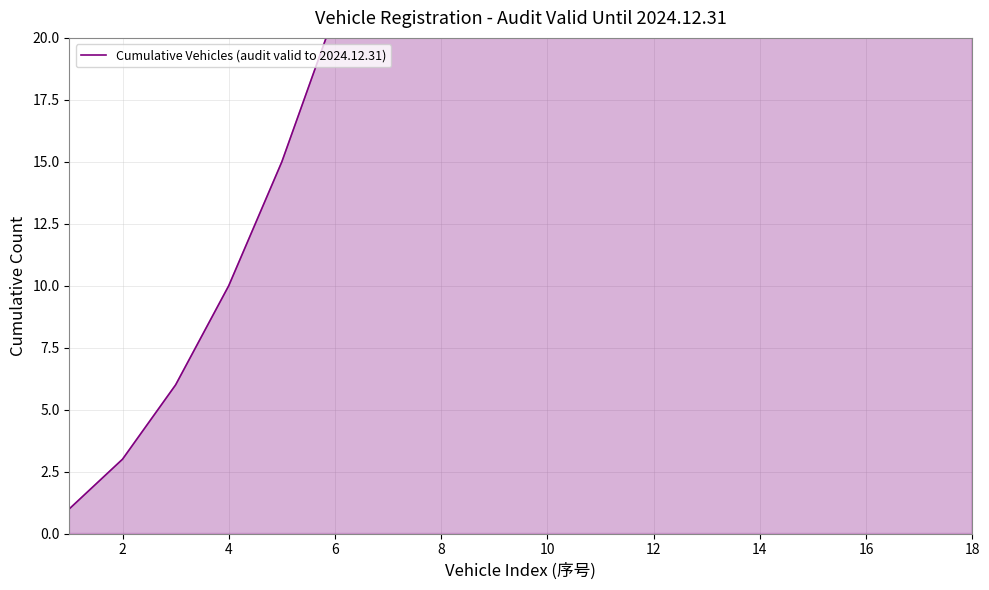

How many data points are less than 55?

9